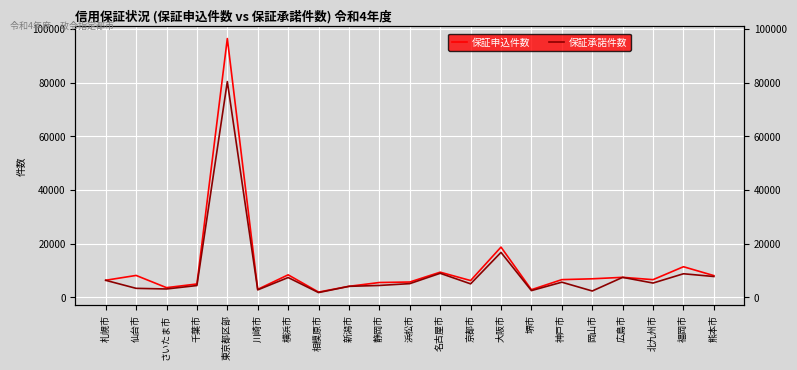

True or false: 保証承諾件数 and 保証申込件数 cross at least once.

False